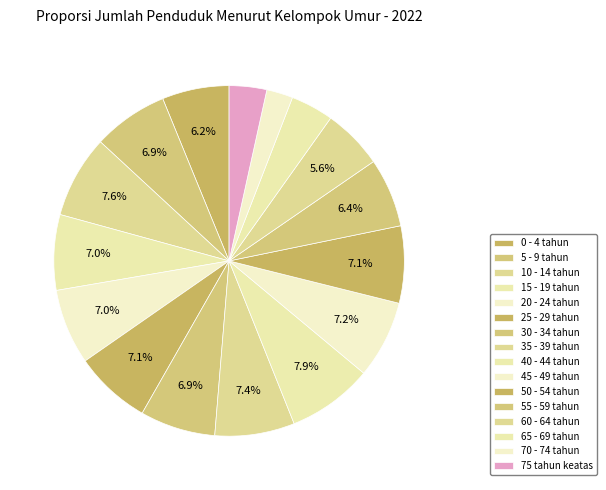

To the nearest percent, what is the difference between the 60 - 64 tahun and 75 tahun keatas slice percentages?

2%